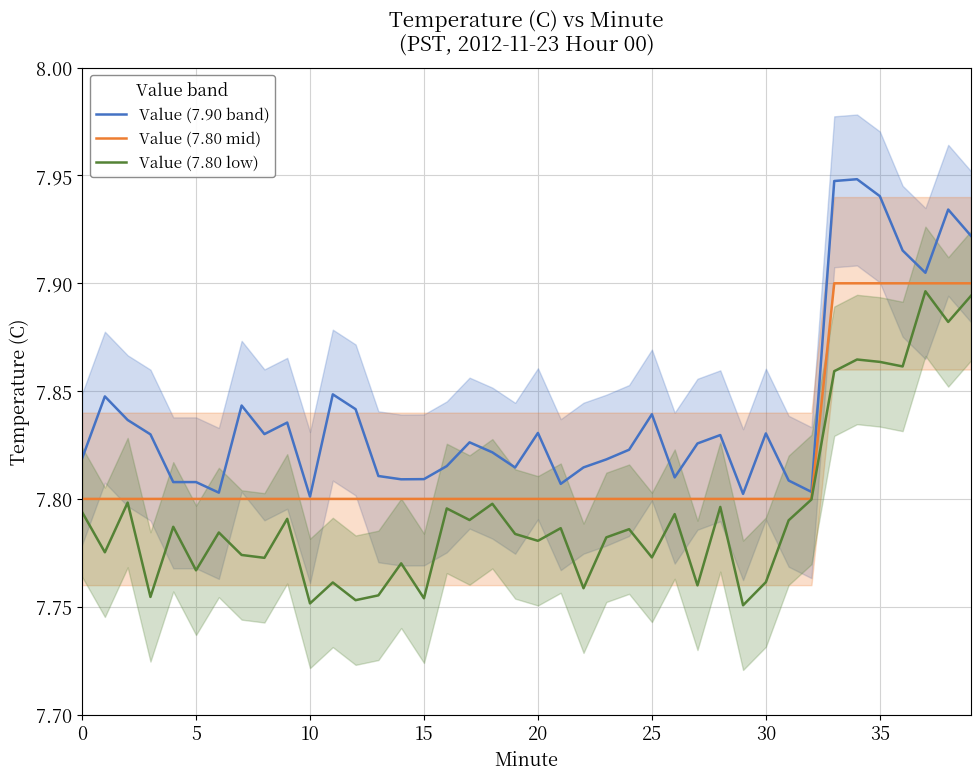

Reading left to right, list all the values displayed in this chart.

Value (7.90 band): 7.8	7.8	7.8	7.8	7.8	7.8	7.8	7.8	7.8	7.8	7.8	7.8	7.8	7.8	7.8	7.8	7.8	7.8	7.8	7.8	7.8	7.8	7.8	7.8	7.8	7.8	7.8	7.8	7.8	7.8	7.8	7.8	7.8	7.9	7.9	7.9	7.9	7.9	7.9	7.9
Value (7.80 mid): 7.8	7.8	7.8	7.8	7.8	7.8	7.8	7.8	7.8	7.8	7.8	7.8	7.8	7.8	7.8	7.8	7.8	7.8	7.8	7.8	7.8	7.8	7.8	7.8	7.8	7.8	7.8	7.8	7.8	7.8	7.8	7.8	7.8	7.9	7.9	7.9	7.9	7.9	7.9	7.9
Value (7.80 low): 7.8	7.8	7.8	7.8	7.8	7.8	7.8	7.8	7.8	7.8	7.8	7.8	7.8	7.8	7.8	7.8	7.8	7.8	7.8	7.8	7.8	7.8	7.8	7.8	7.8	7.8	7.8	7.8	7.8	7.8	7.8	7.8	7.8	7.9	7.9	7.9	7.9	7.9	7.9	7.9